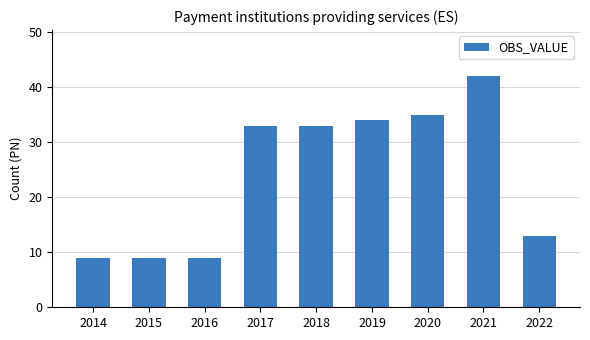

What is the value of the 2nd bar from the left?

9